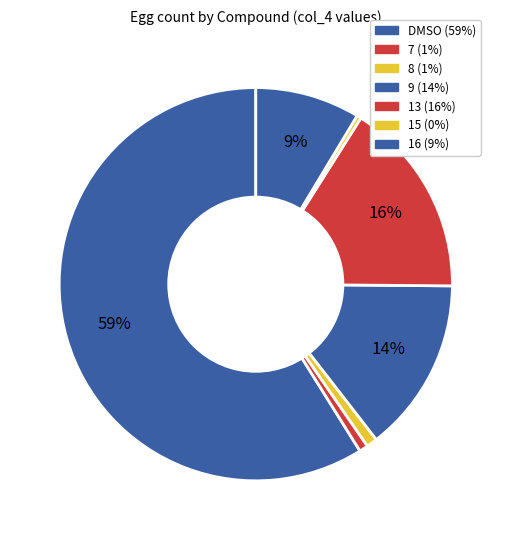

Count the number of slices in the pie.

7